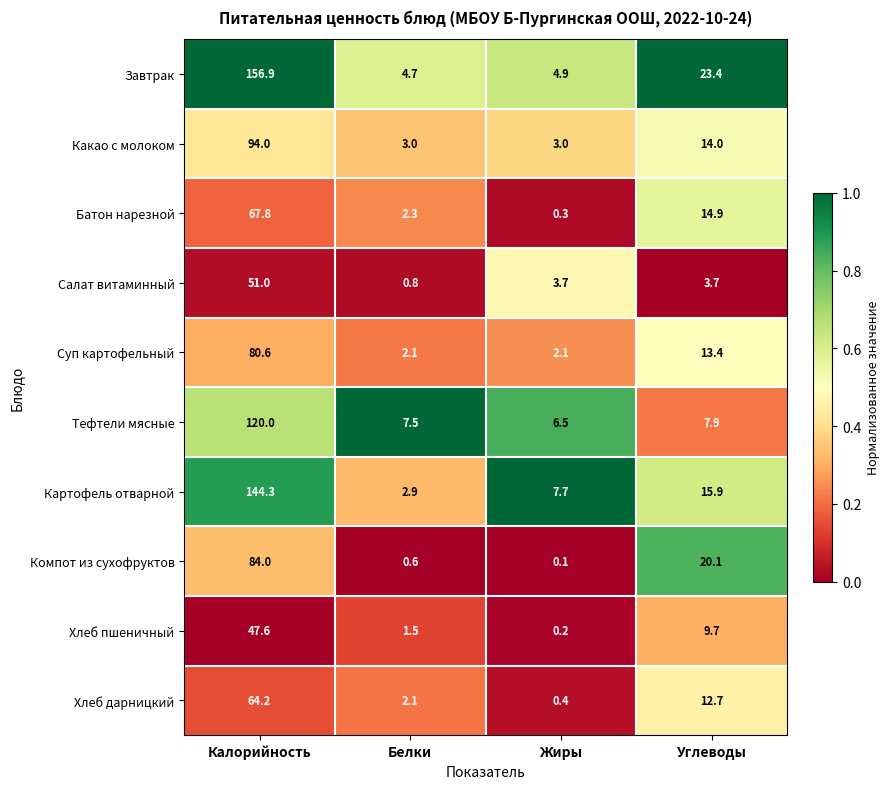

What is the difference between the highest and lowest values at Белки?

6.9